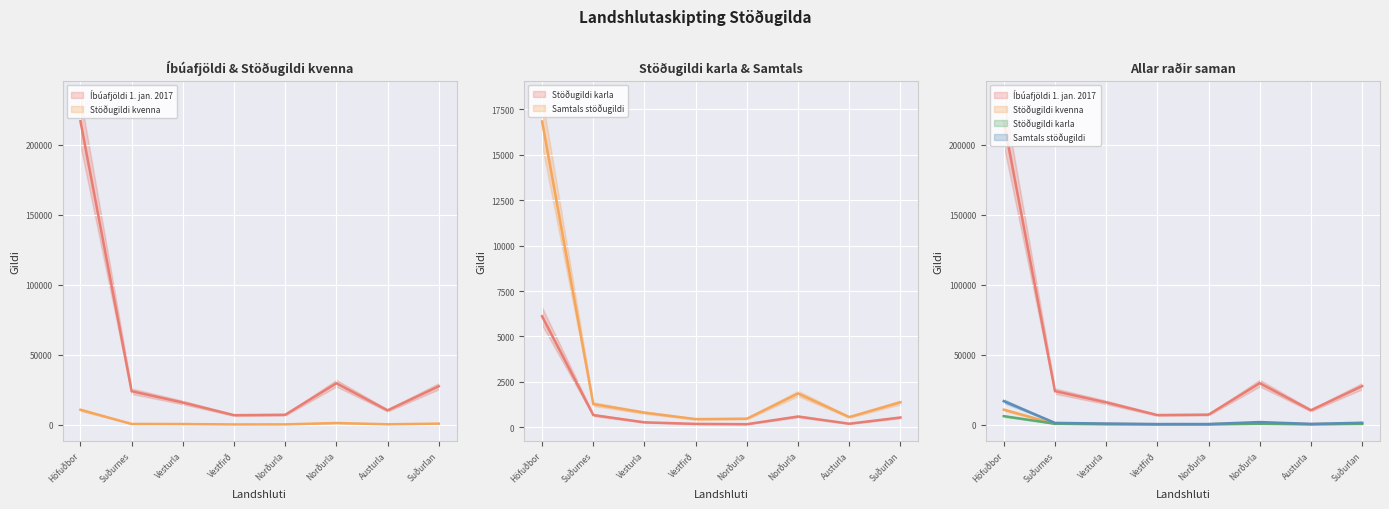

At which category does Stöðugildi karla reach its first local valley?

Norðurla